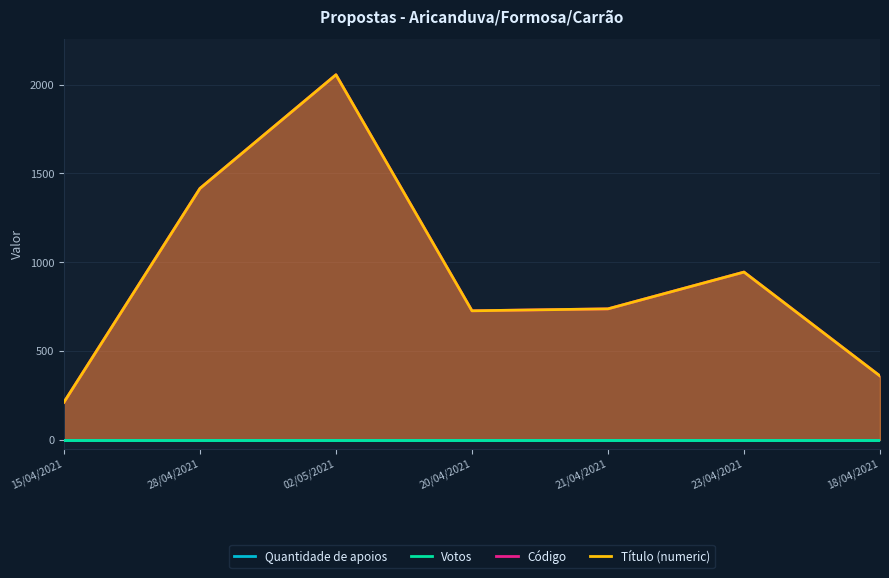

Between 28/04/2021 and 18/04/2021, which series saw the biggest shift?

Código